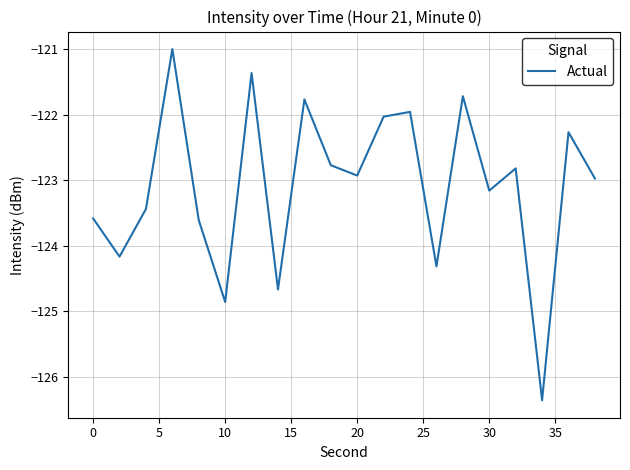

What is the sum of all values?

-2461.7